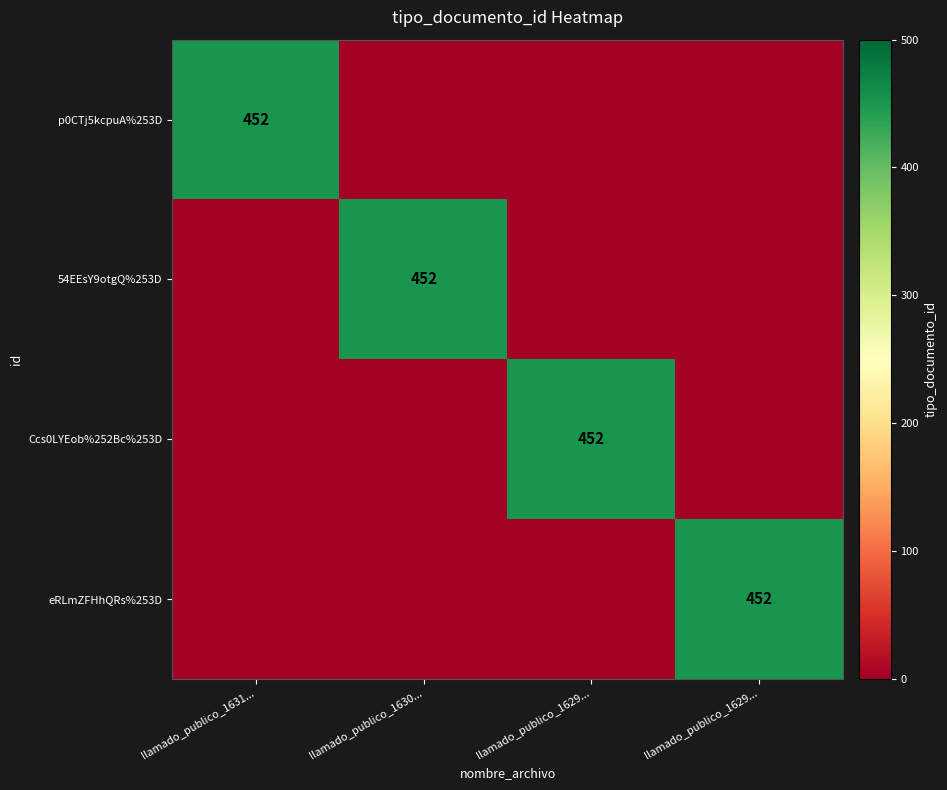

What is the total value across all series at llamado_publico_1629...?

452